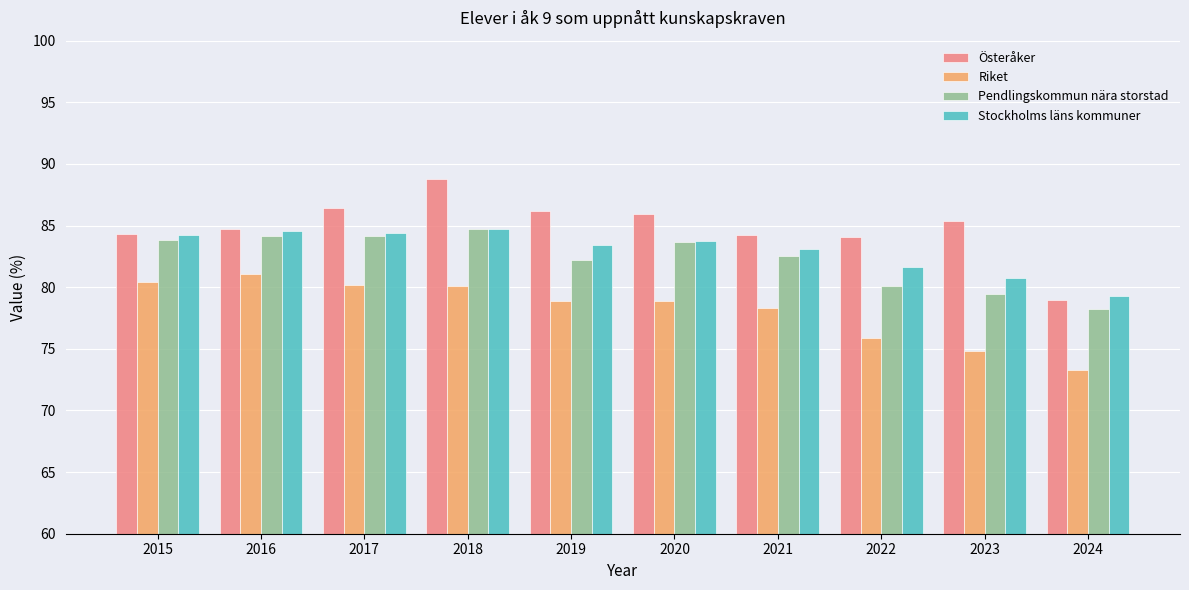

What is the value of the Österåker bar at the 2nd from the left?

84.7